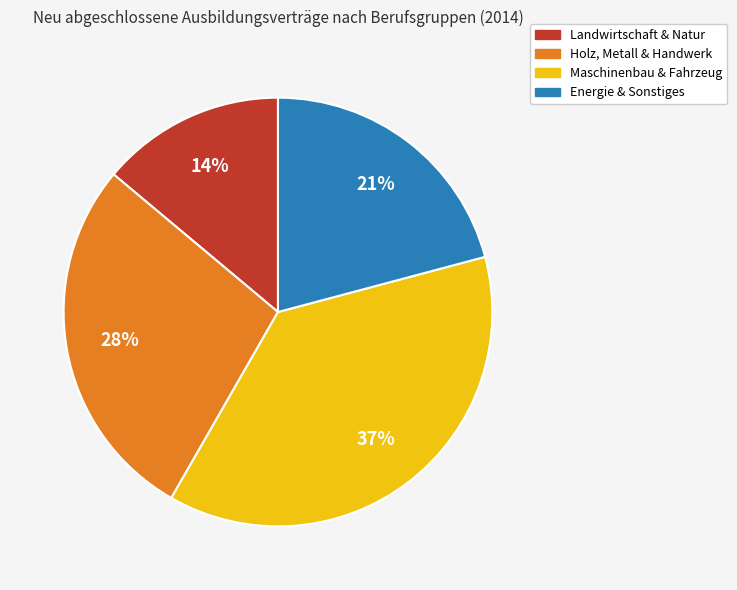

To the nearest percent, what is the average slice percentage?

25%